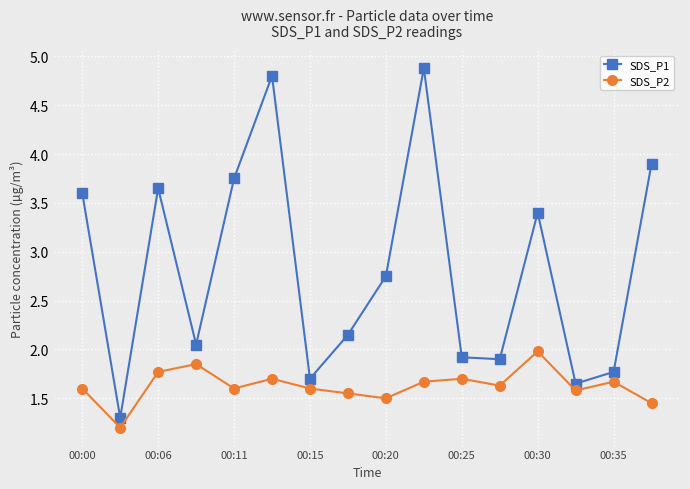

What is the maximum value for SDS_P1?

4.9